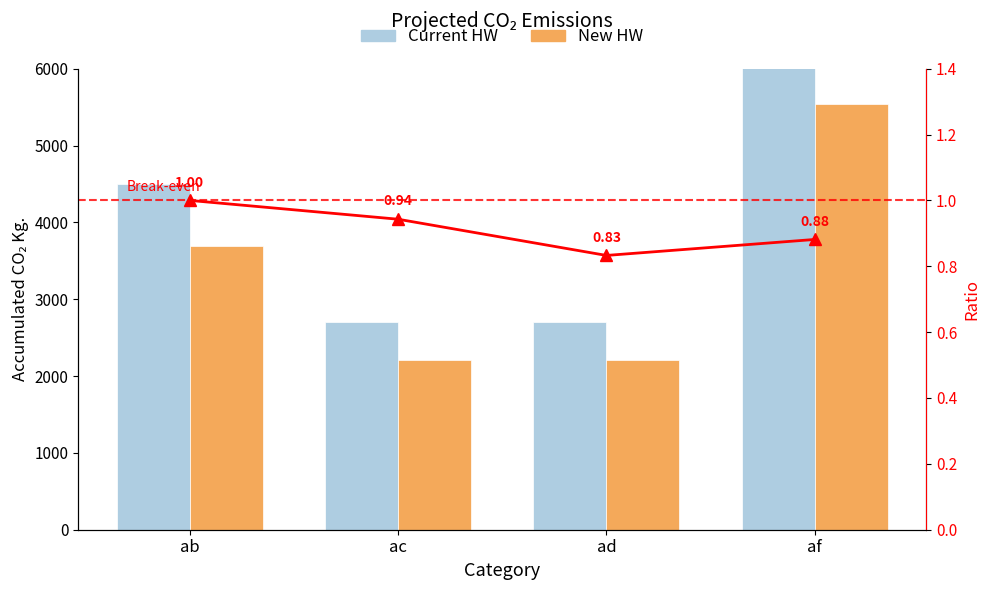

Reading left to right, extract all data points from this chart.

Current HW: ab=4500.0	ac=2700.0	ad=2700.0	af=6750.0
New HW: ab=3690.0	ac=2214.0	ad=2214.0	af=5535.0
Ratio: ab=1.0	ac=0.9	ad=0.8	af=0.9